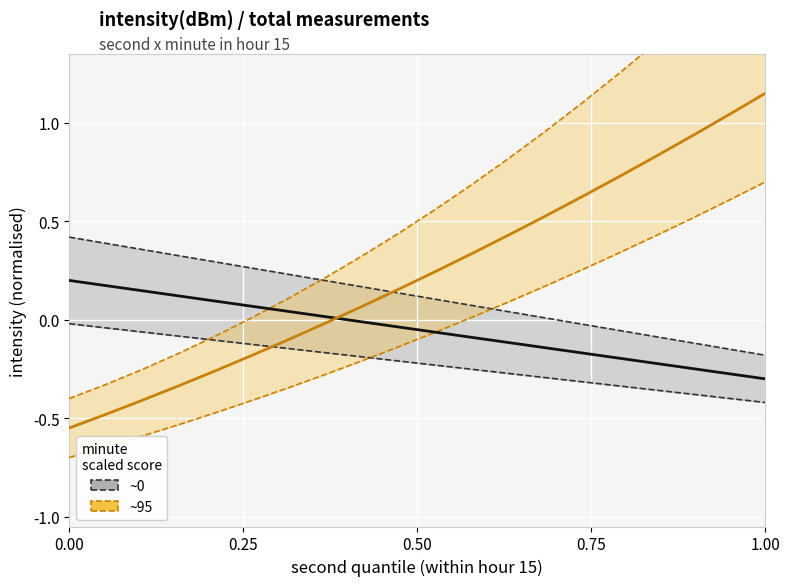

At which category is the sum across all series the highest?

1.00